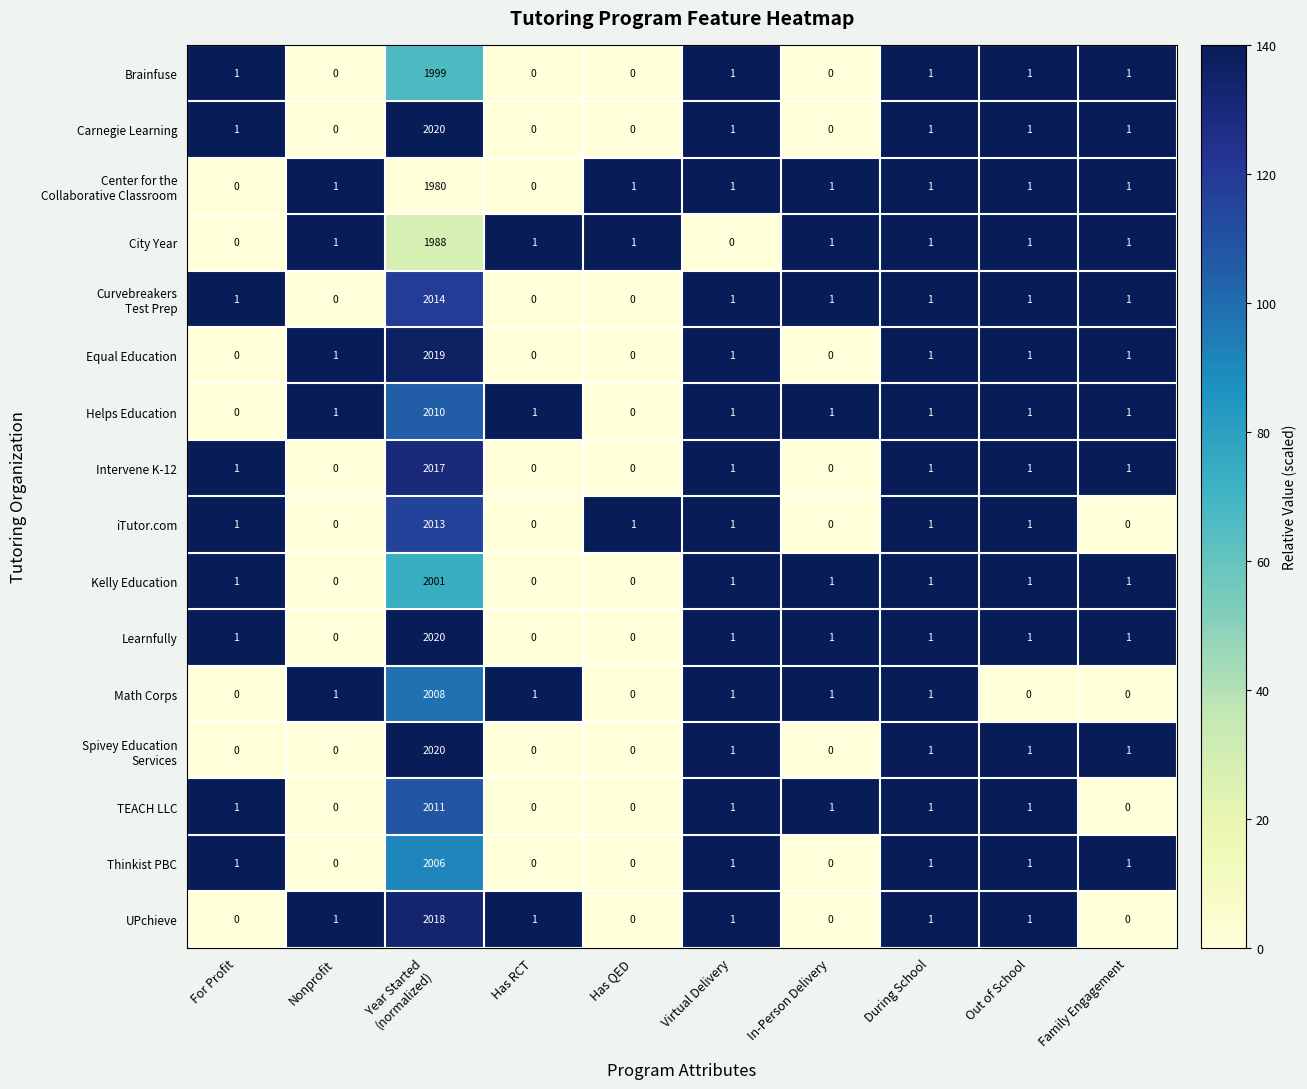

What is the total value across all series at Virtual Delivery?

15